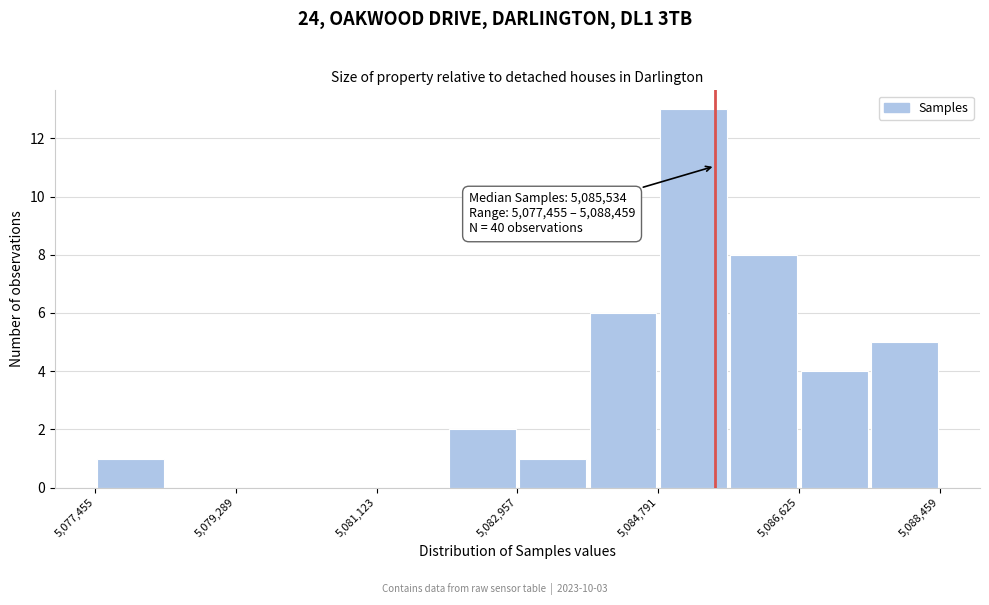

Which range on the x-axis has the tallest bar?

5084800 to 5085800